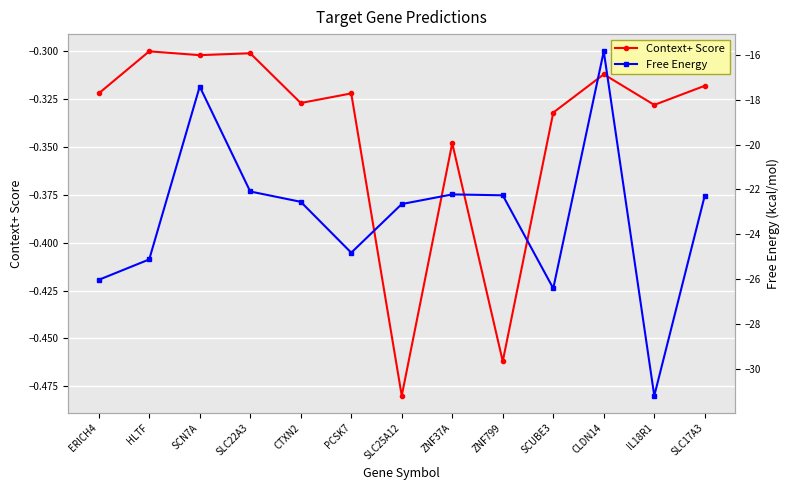

What is the sum of the Context+ Score values at SCN7A and ZNF799?

-0.8